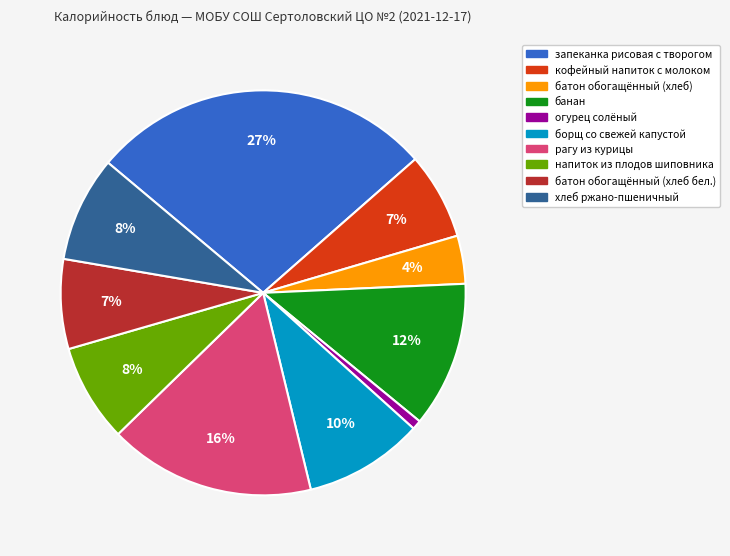

Which category has the biggest portion of the pie?

запеканка рисовая с творогом